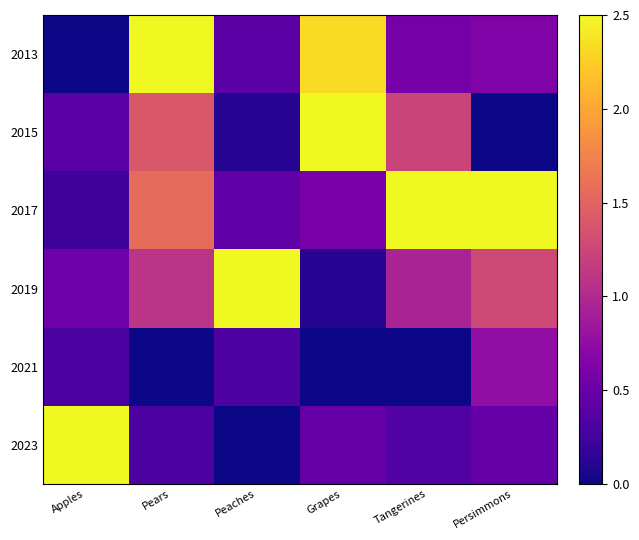

Reading right to left, what are all the values shown in this chart?

2013: Persimmons=0.6	Tangerines=0.6	Grapes=2.3	Peaches=0.4	Pears=2.5	Apples=0.0
2015: Persimmons=0.0	Tangerines=1.2	Grapes=2.5	Peaches=0.1	Pears=1.4	Apples=0.4
2017: Persimmons=2.5	Tangerines=2.5	Grapes=0.6	Peaches=0.4	Pears=1.6	Apples=0.2
2019: Persimmons=1.3	Tangerines=0.9	Grapes=0.1	Peaches=2.5	Pears=1.1	Apples=0.5
2021: Persimmons=0.8	Tangerines=0.0	Grapes=0.0	Peaches=0.3	Pears=0.0	Apples=0.3
2023: Persimmons=0.5	Tangerines=0.4	Grapes=0.5	Peaches=0.0	Pears=0.3	Apples=2.5